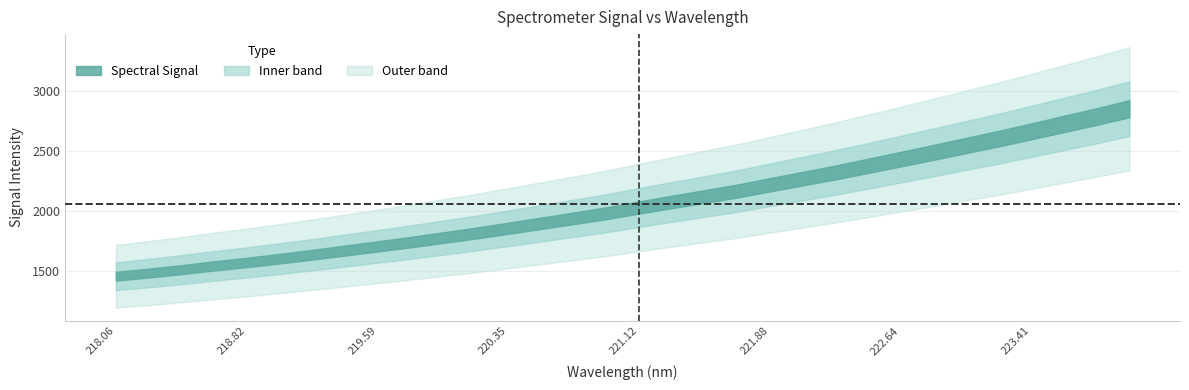

Is it true that the value at 19 is 3362.2?

False